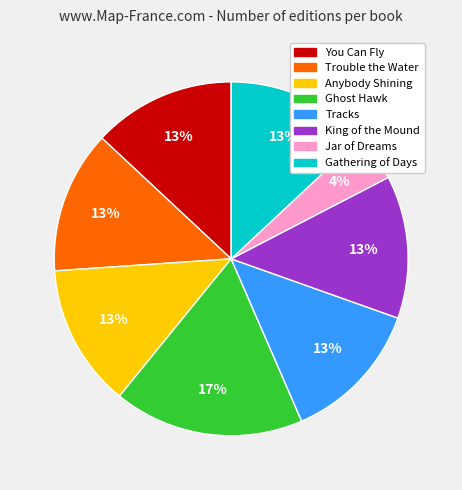

How many slices are in this pie chart?

8